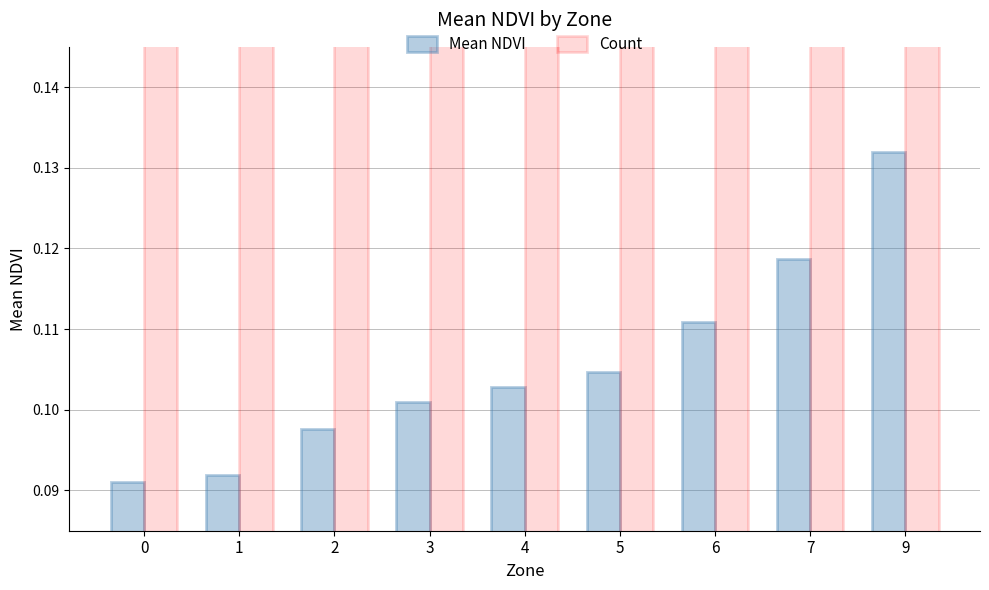

Which series has the largest total across all categories?

Count